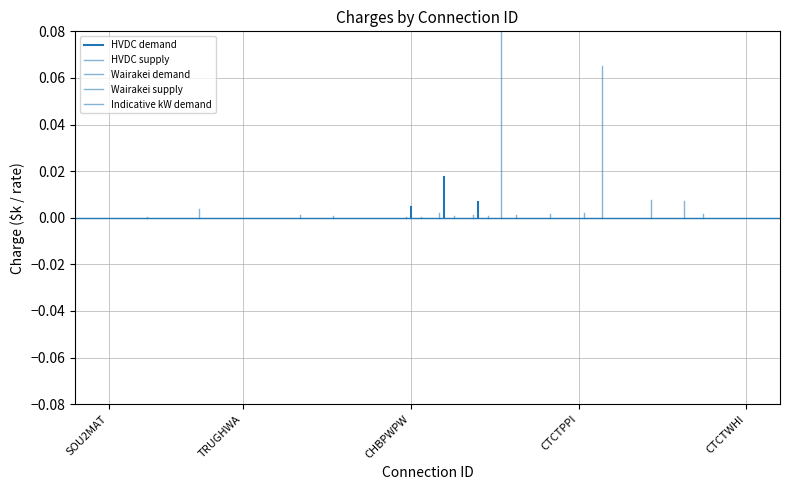

Between SOU2MAT and TRUGHWA, which is larger?

SOU2MAT